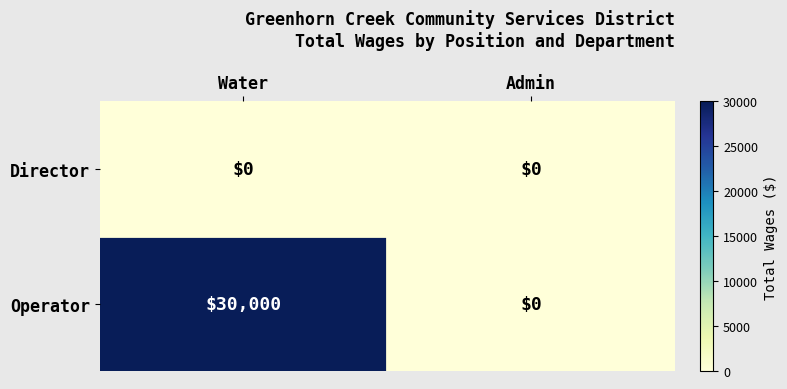

What is the difference between the highest and lowest values at Water?

30000